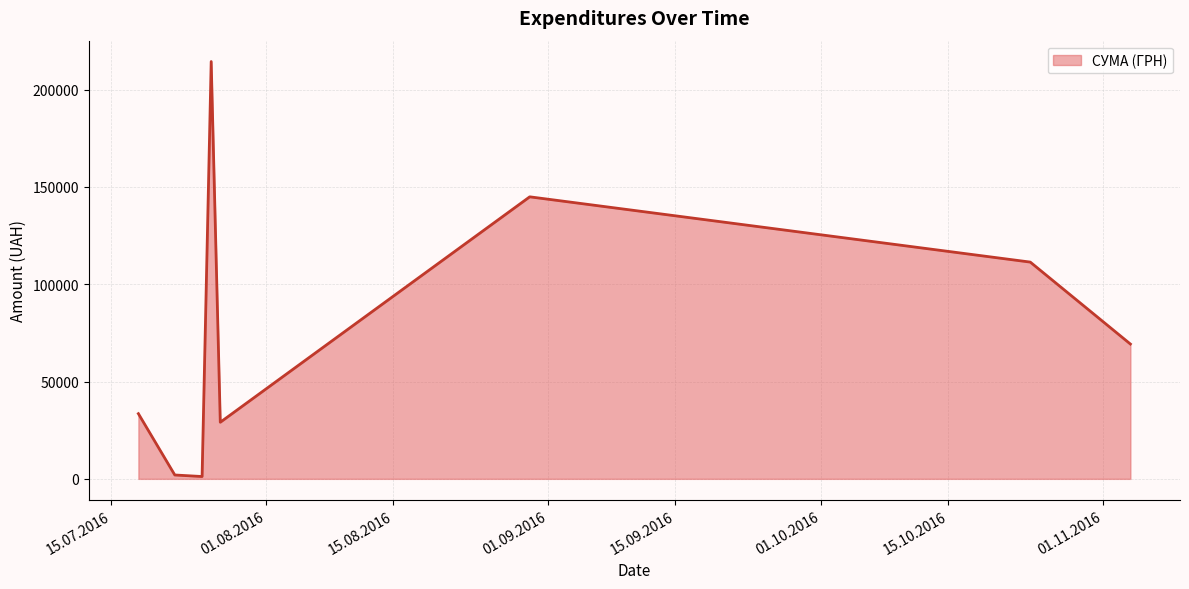

What is the sum of all values?

605602.1